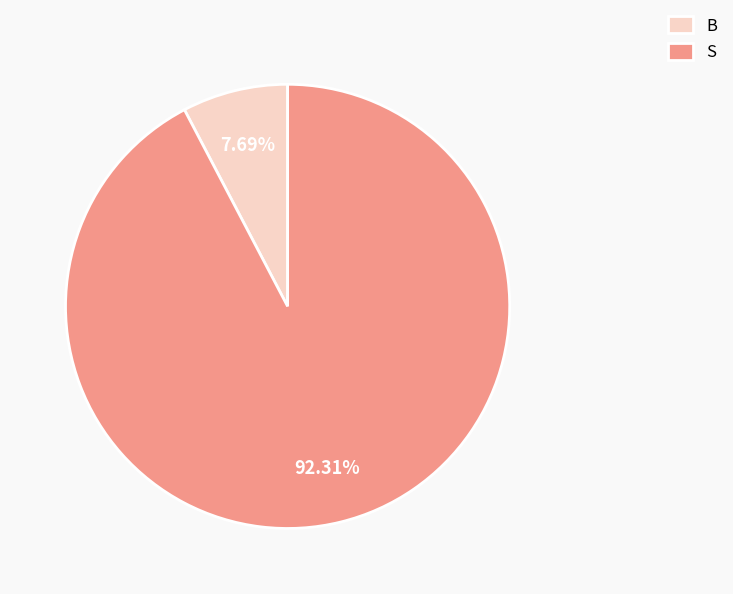

True or false: B accounts for 8% of the total.

True